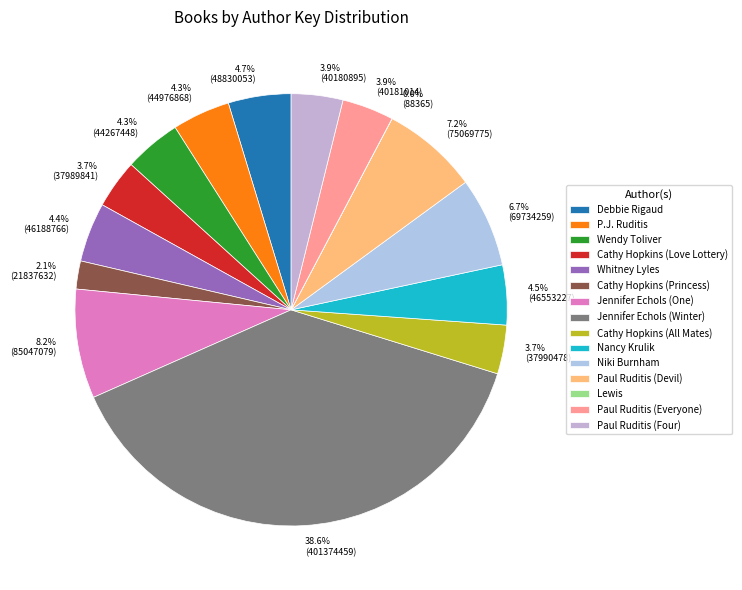

What is the ratio of the value at 4.7% (48830053) to the value at 8.2% (85047079)?

0.6